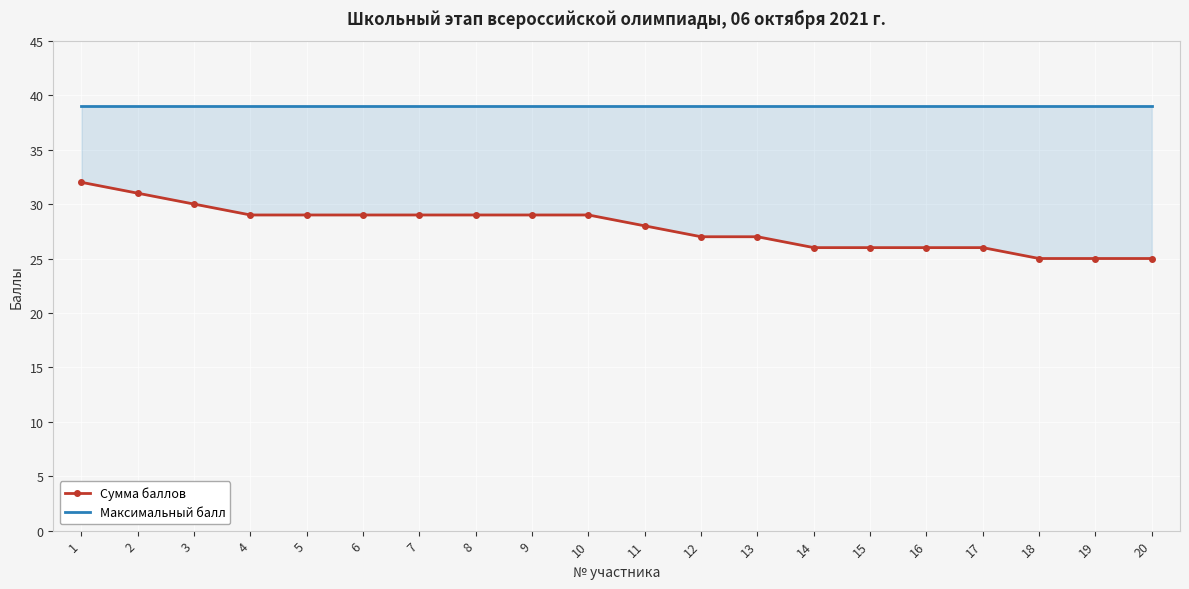

Rank the series by their average value, from lowest to highest.

Сумма баллов, Максимальный балл